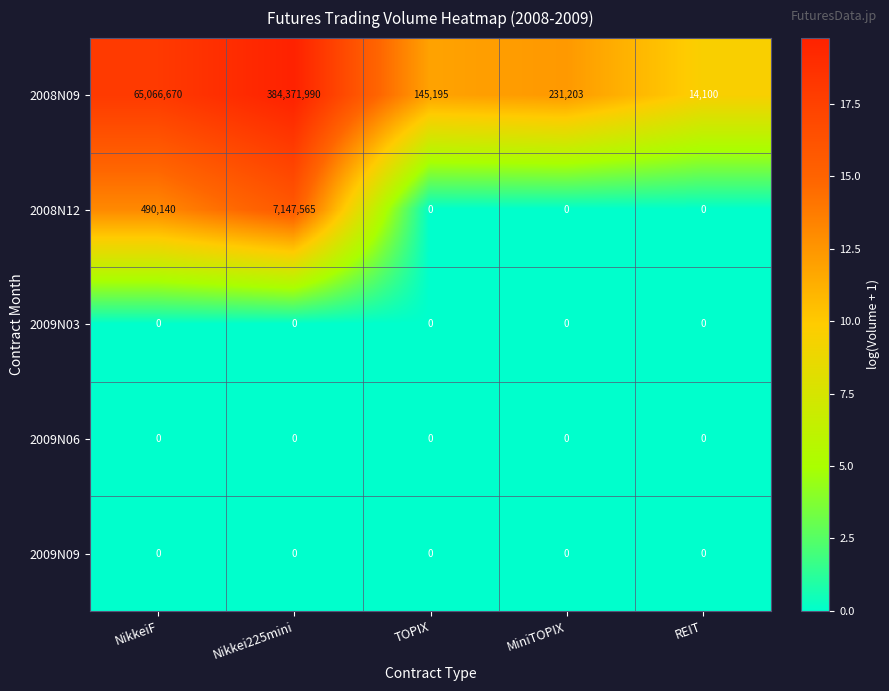

Reading left to right, extract all data points from this chart.

2008N09: NikkeiF=65066670	Nikkei225mini=384371990	TOPIX=145195	MiniTOPIX=231203	REIT=14100
2008N12: NikkeiF=490140	Nikkei225mini=7147565	TOPIX=0	MiniTOPIX=0	REIT=0
2009N03: NikkeiF=0	Nikkei225mini=0	TOPIX=0	MiniTOPIX=0	REIT=0
2009N06: NikkeiF=0	Nikkei225mini=0	TOPIX=0	MiniTOPIX=0	REIT=0
2009N09: NikkeiF=0	Nikkei225mini=0	TOPIX=0	MiniTOPIX=0	REIT=0